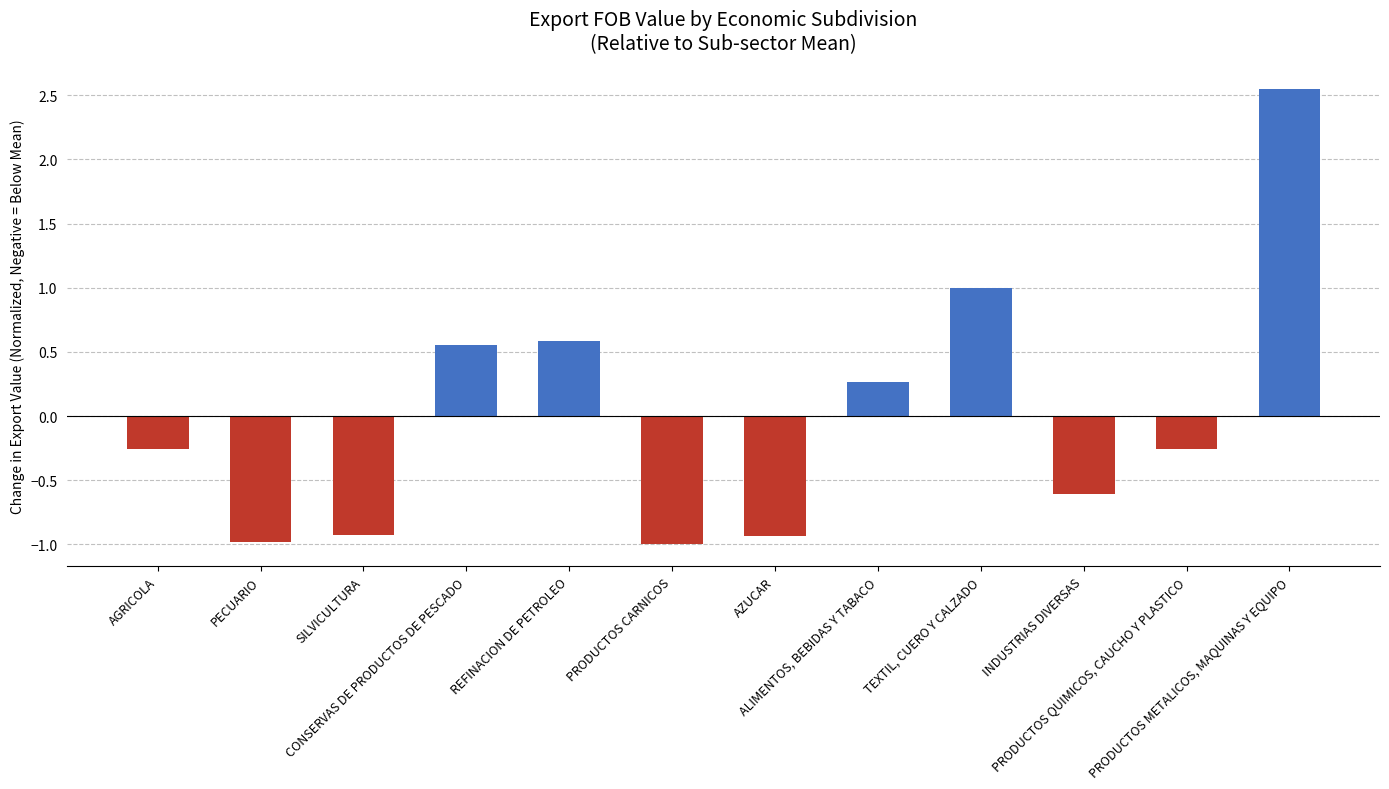

What is the change in value from ALIMENTOS, BEBIDAS Y TABACO to PRODUCTOS METALICOS, MAQUINAS Y EQUIPO?

+2.3